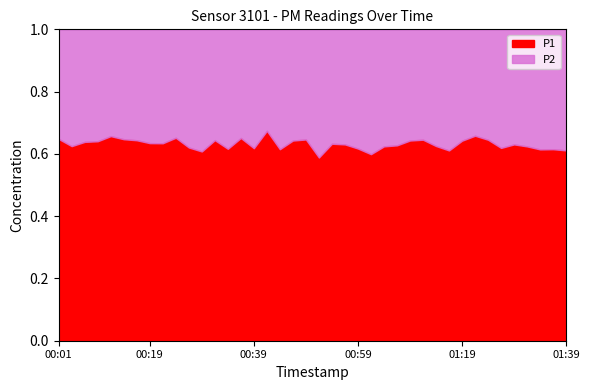

Which has a higher value, 00:19 or 01:29?

01:29